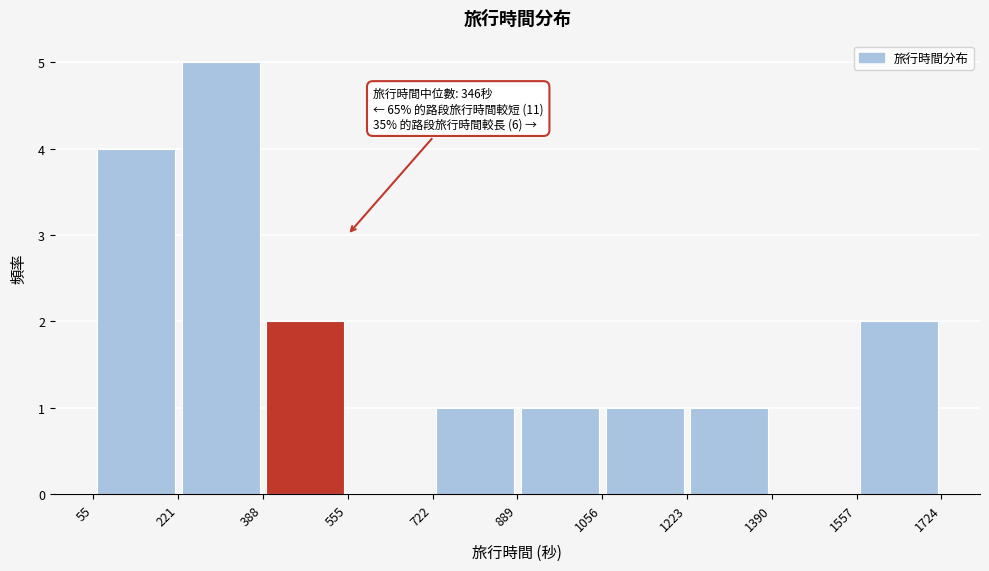

Over which range of the x-axis is the bar tallest?

221 to 388